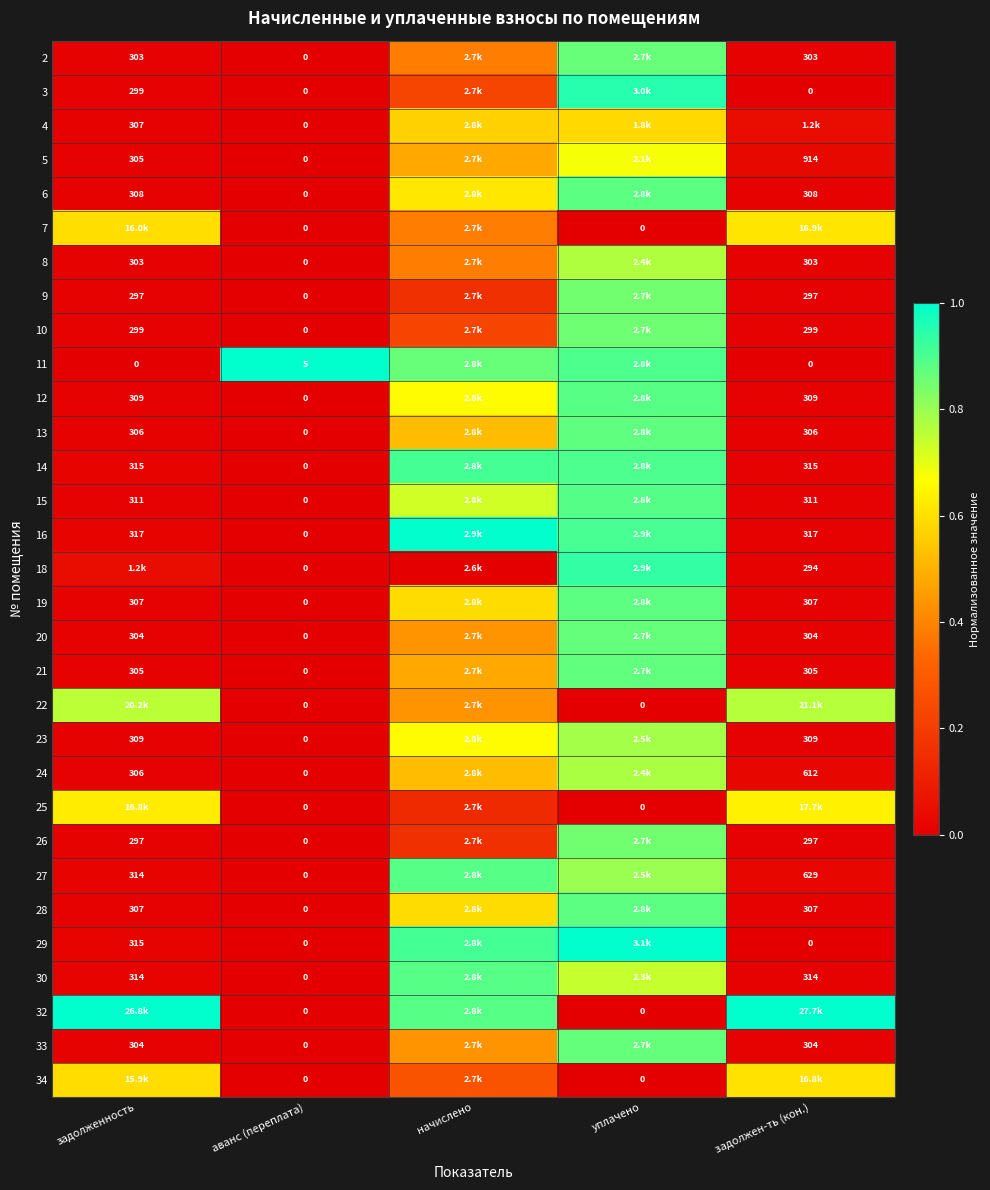

Is the value of 13 at задолжен-ть (кон.) greater than the value of 20 at задолженность?

Yes